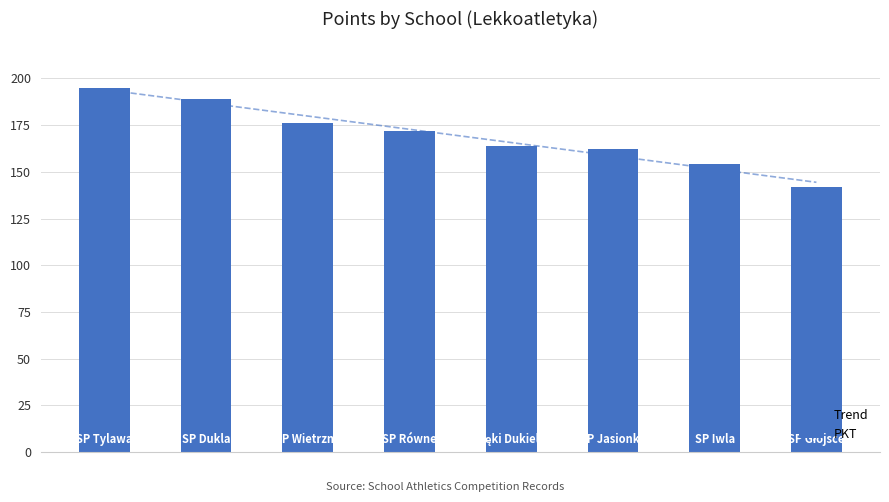

List the labels in order of value, smallest first.

SP Głojsce, SP Iwla, SP Jasionka, SP Łęki Dukielskie, SP Równe, SP Wietrzno, SP Dukla, SP Tylawa